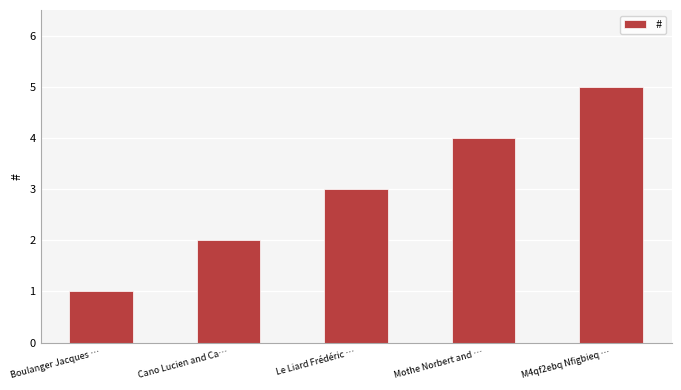

What is the label of the 4th bar from the right?

Cano Lucien and Ca…